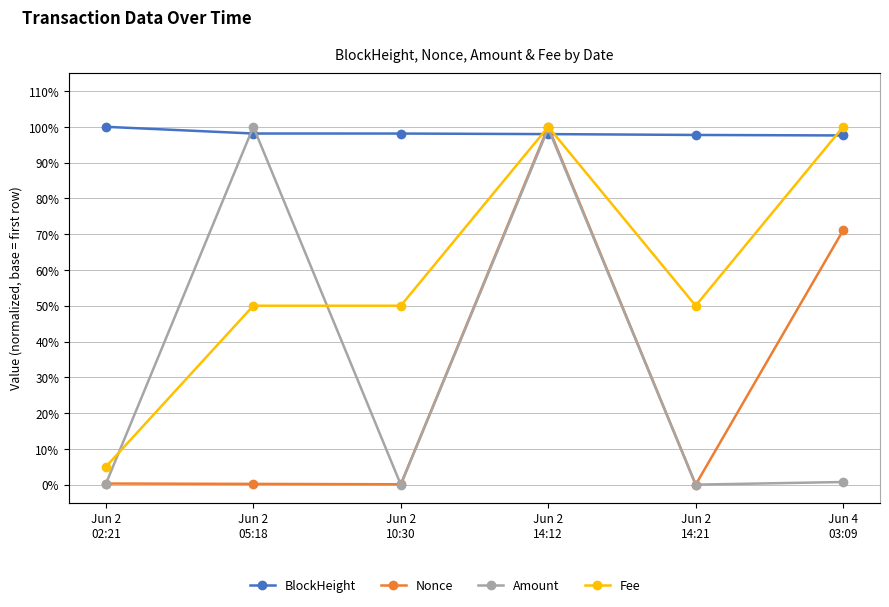

List the labels in order of Amount value, smallest first.

Jun 2
10:30, Jun 2
14:21, Jun 2
02:21, Jun 4
03:09, Jun 2
14:12, Jun 2
05:18